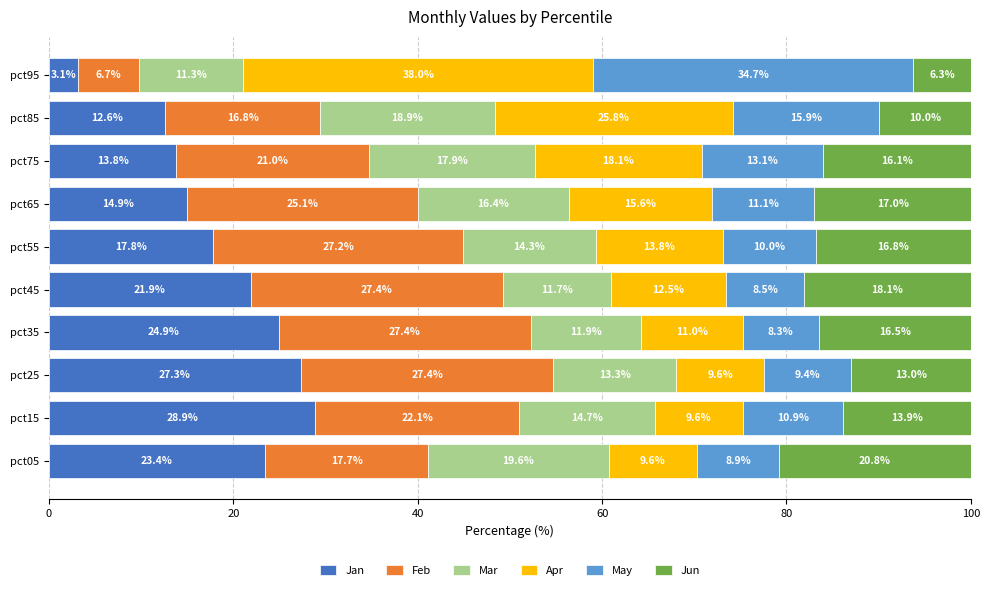

What is the approximate value of Jan at pct55?

17.8